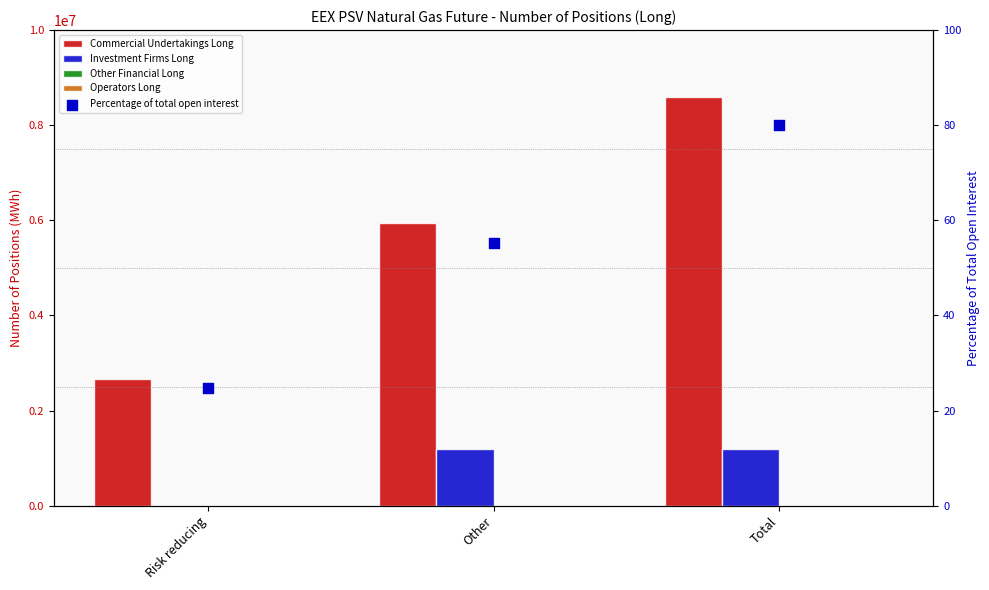

Which series has the largest total across all categories?

Commercial Undertakings Long